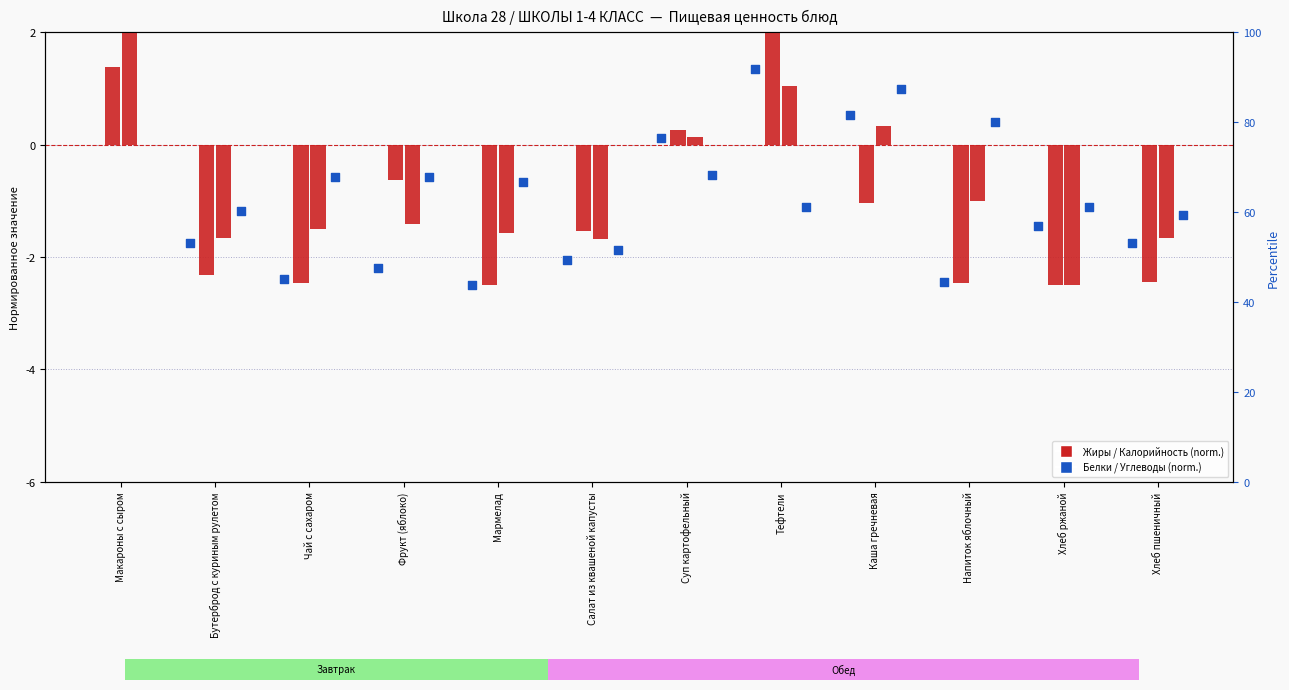

Which series has the widest spread of Y values?

Жиры